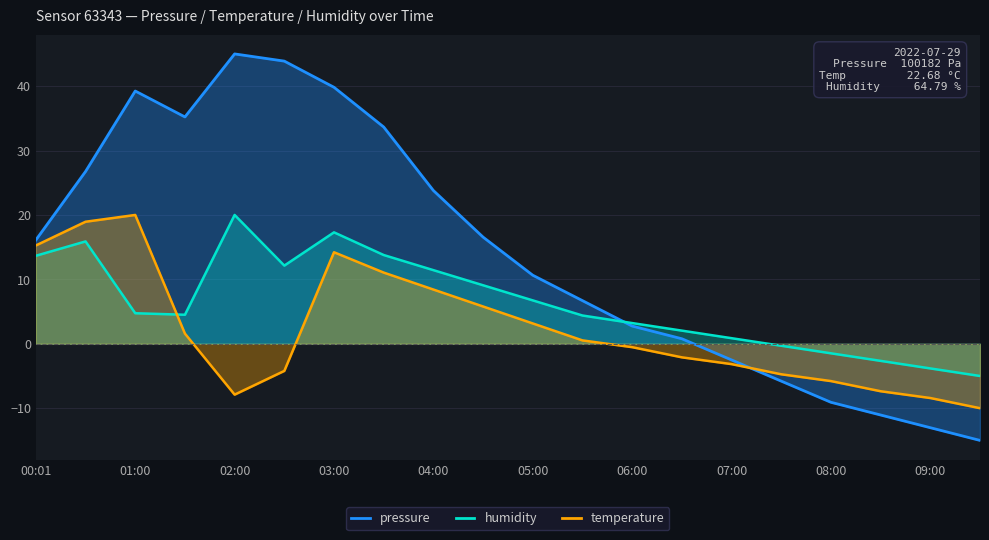

The value of temperature at 05:30 is 0.5. True or false?

True